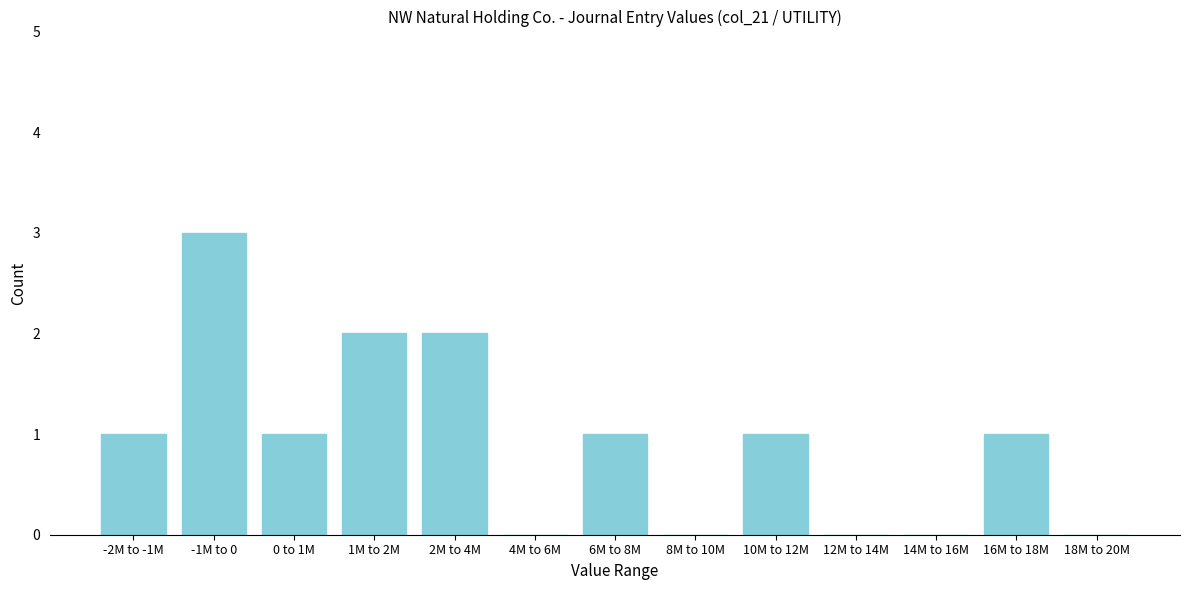

Reading left to right, what are all the values shown in this chart?

-2M to -1M=1	-1M to 0=3	0 to 1M=1	1M to 2M=2	2M to 4M=2	4M to 6M=0	6M to 8M=1	8M to 10M=0	10M to 12M=1	12M to 14M=0	14M to 16M=0	16M to 18M=1	18M to 20M=0